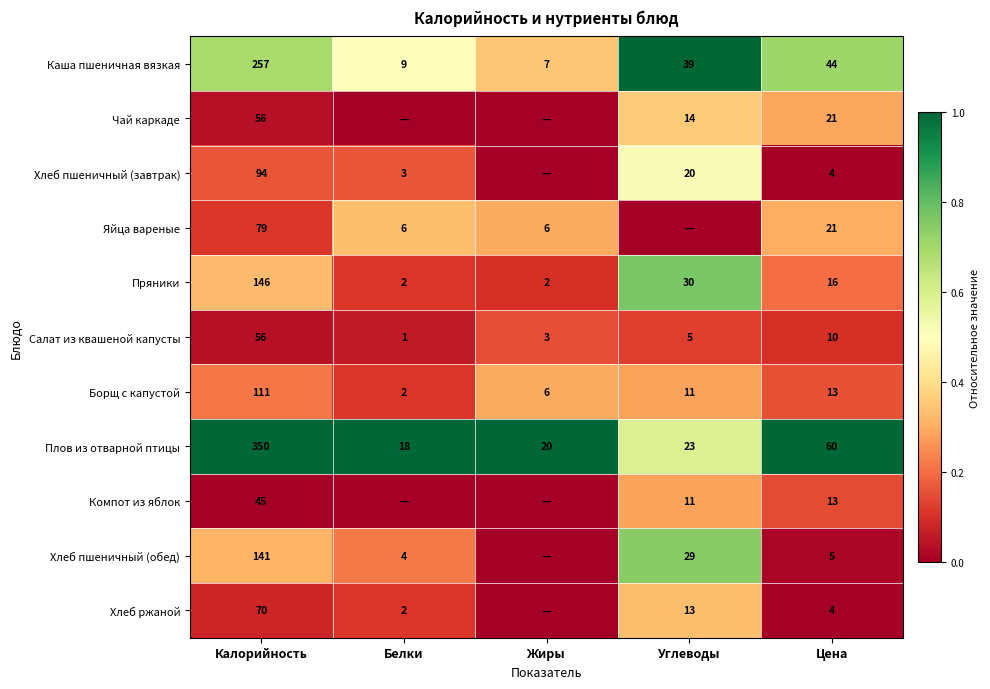

What is the sum of all Салат из квашеной капусты values?

75